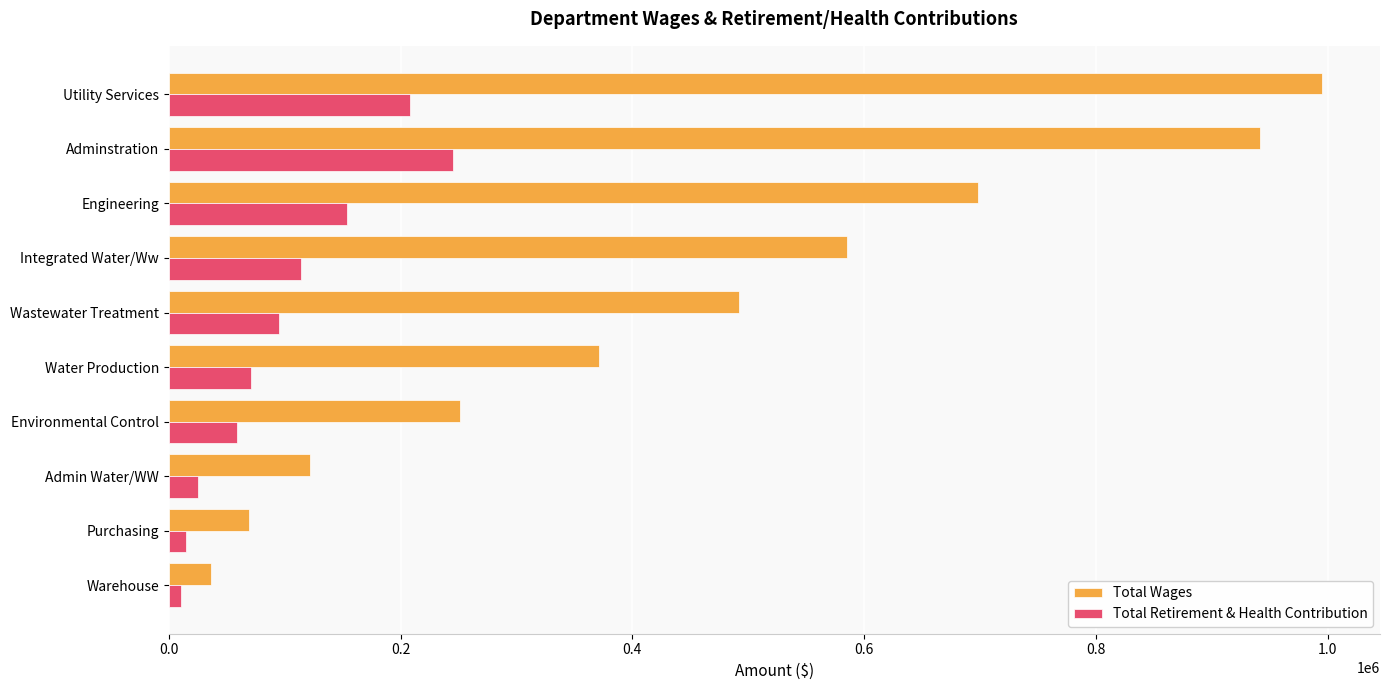

The value of Total Retirement & Health Contribution at Wastewater Treatment is 95518. True or false?

True